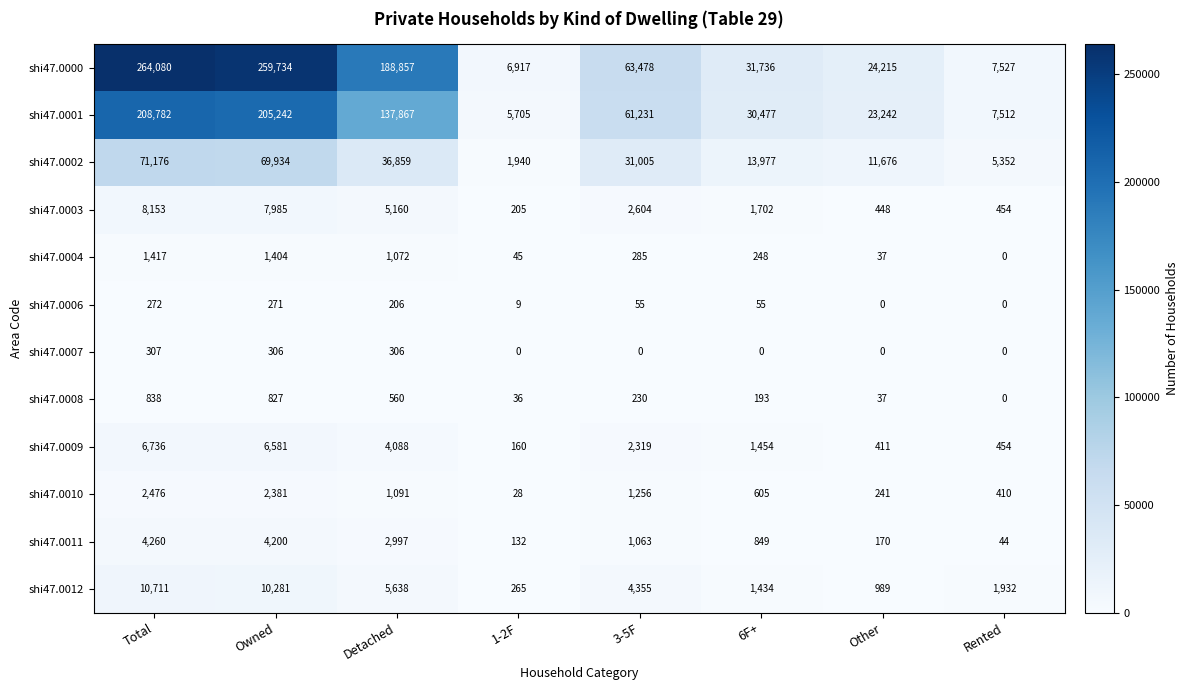

At 3-5F, list the series in order from largest to smallest.

shi47.0000, shi47.0001, shi47.0002, shi47.0012, shi47.0003, shi47.0009, shi47.0010, shi47.0011, shi47.0004, shi47.0008, shi47.0006, shi47.0007